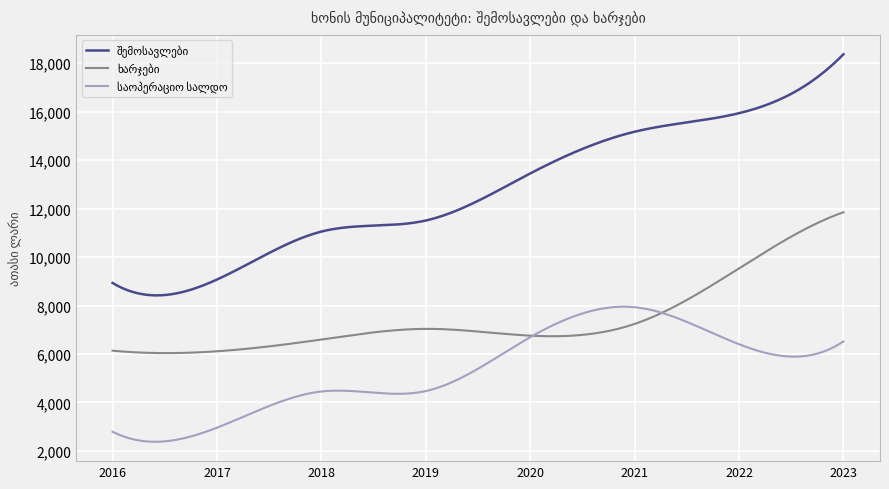

What is the smallest value displayed?

2379.0